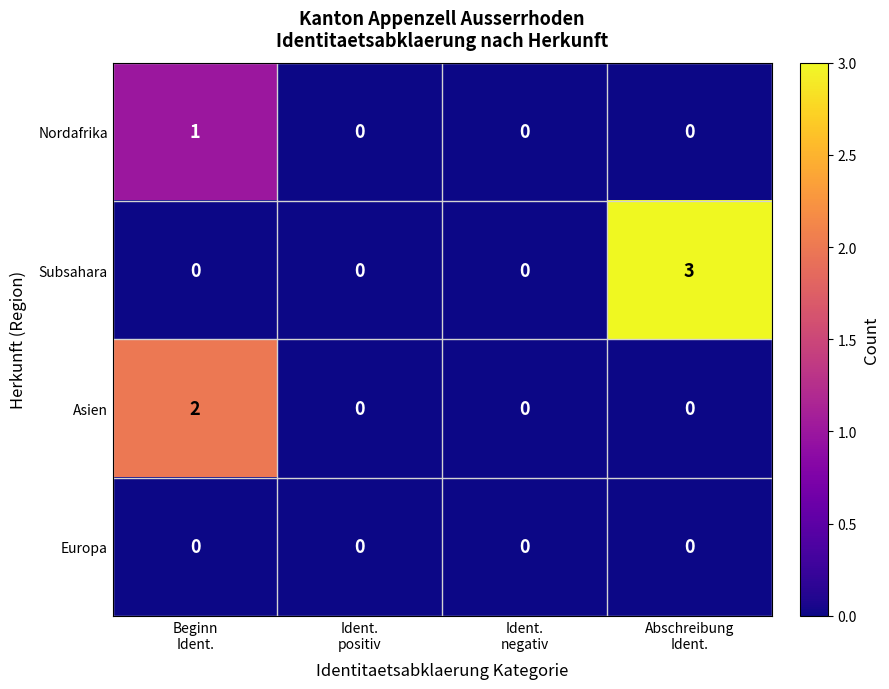

Count the number of categories in the chart.

4